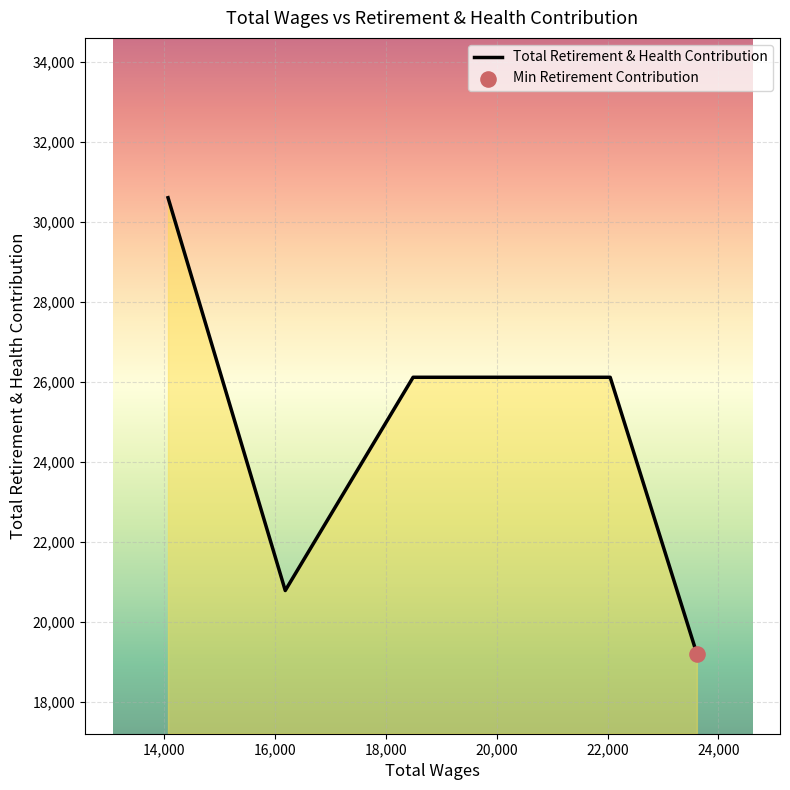

How many interior local valleys (lower than both neighbors) does the data have?

1